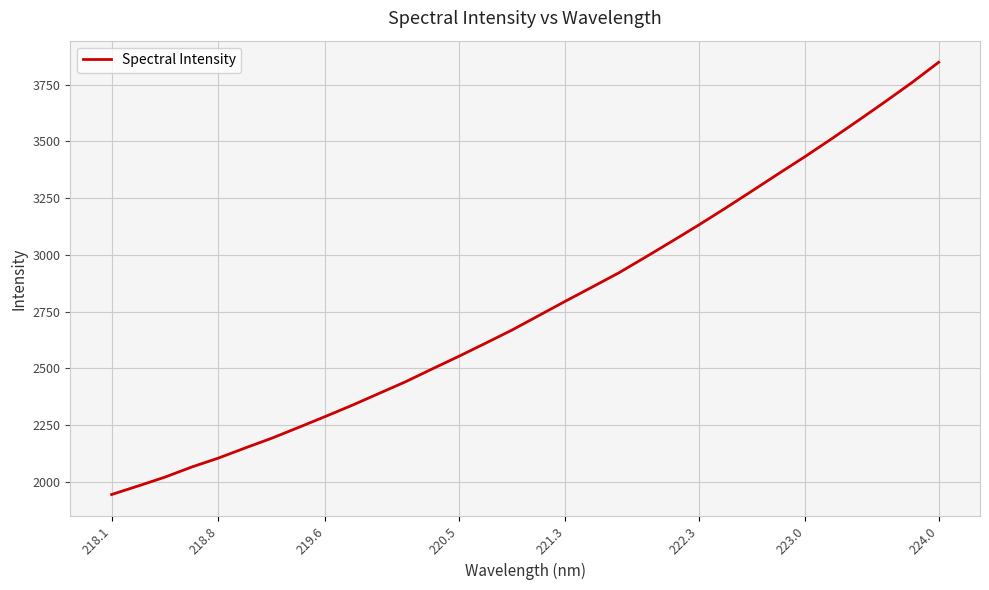

What is the greatest value displayed?

3848.4